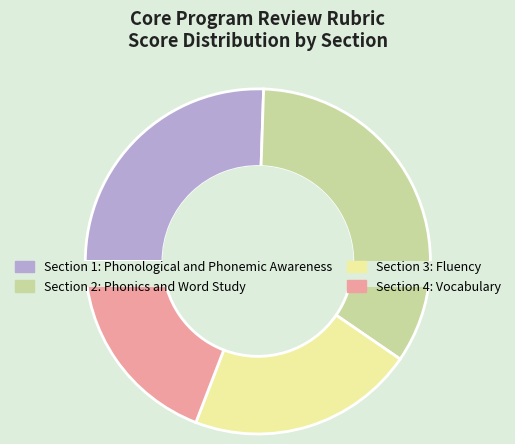

To the nearest percent, what percentage of the pie is Section 2: Phonics and Word Study?

34%